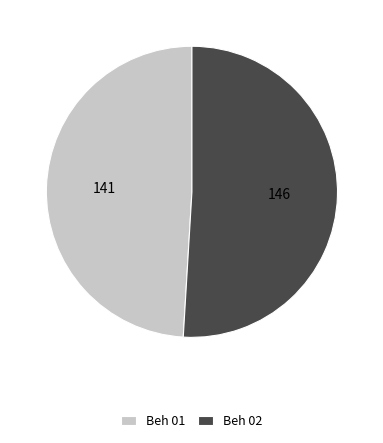

Approximately how many times larger is the value at Beh 01 compared to Beh 02?

1.0